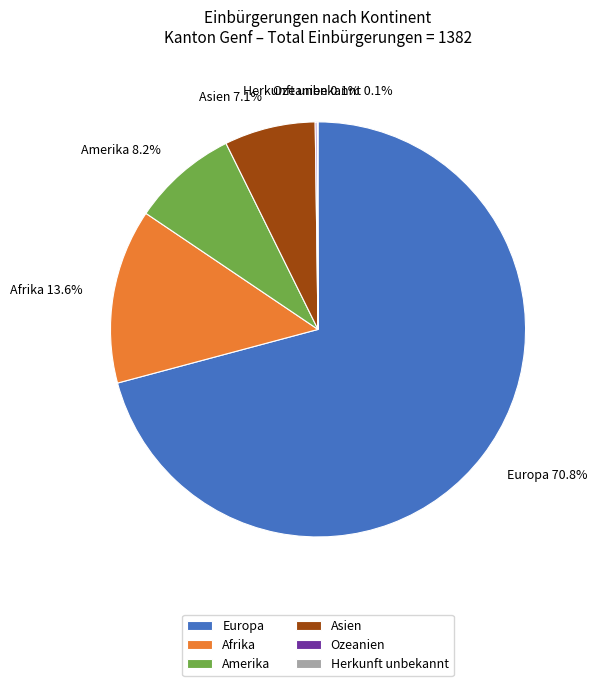

Is there a majority slice in this chart?

Yes